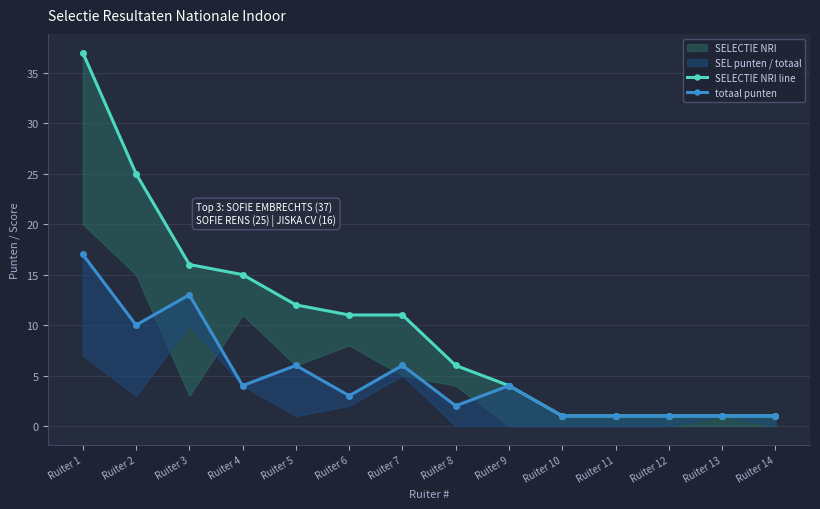

List the series in order of their peak value, lowest first.

totaal punten, SELECTIE NRI line